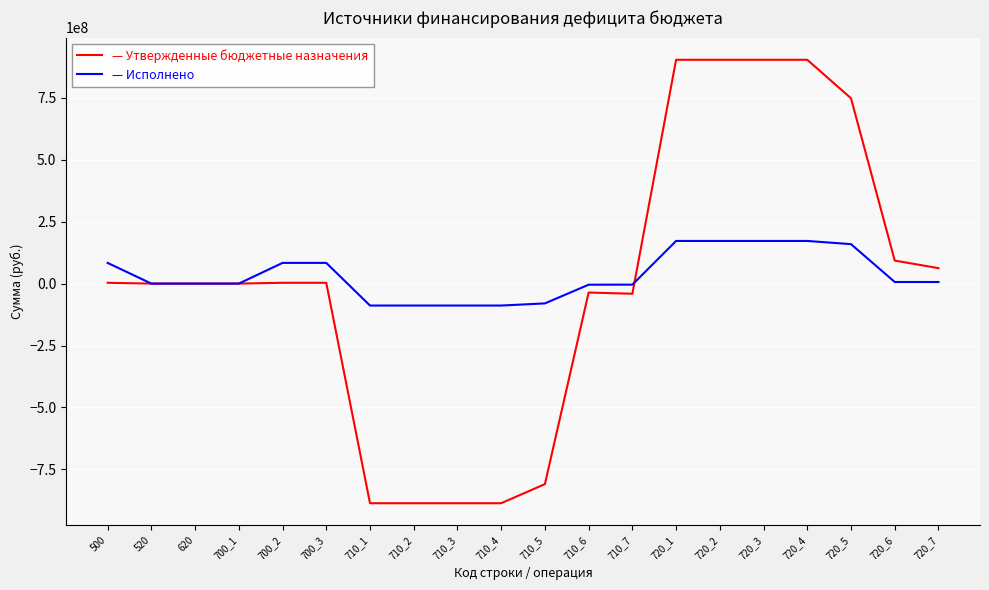

What is the spread (max minus min) of values at 710_3?

798205415.1